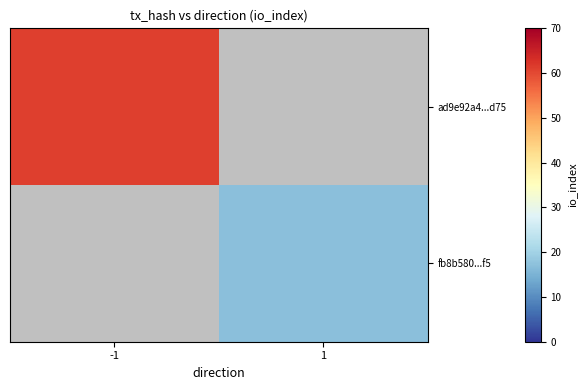

At which category does the chart reach its peak across all series?

-1